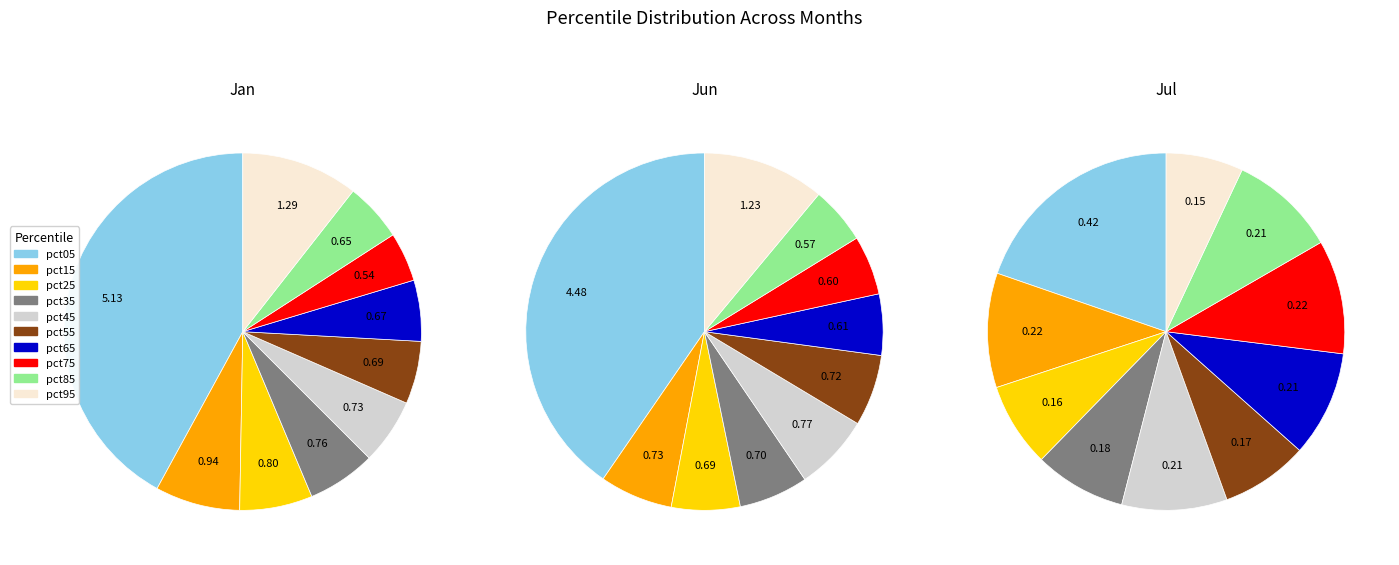

How many slices are in this pie chart?

10